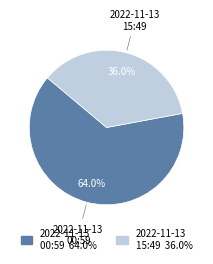

Count the number of slices in the pie.

2